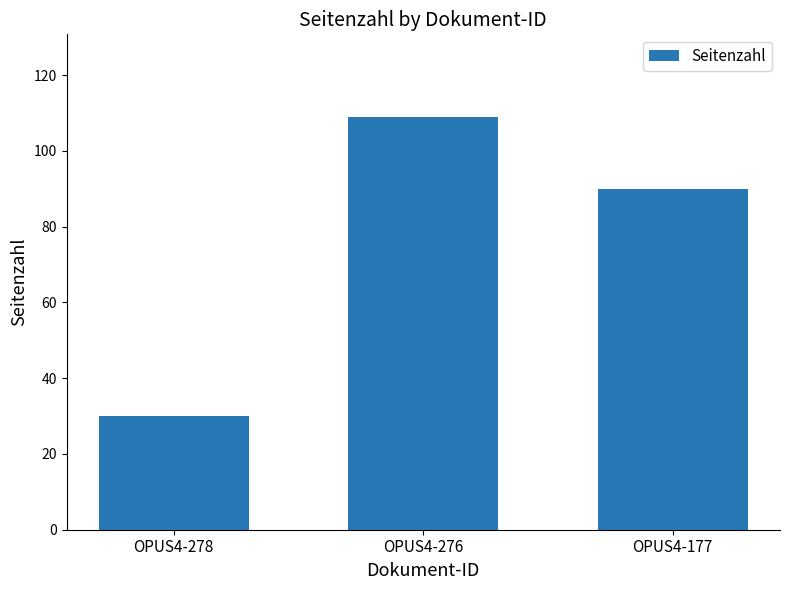

What is the change in value from OPUS4-278 to OPUS4-276?

+79